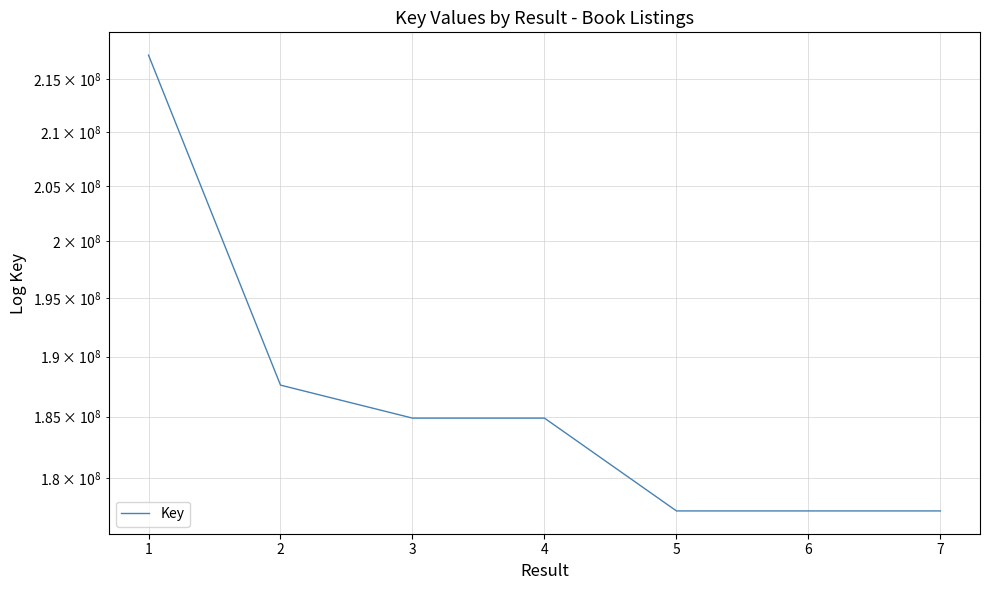

What is the sum of the values at 5 and 6?

354783378